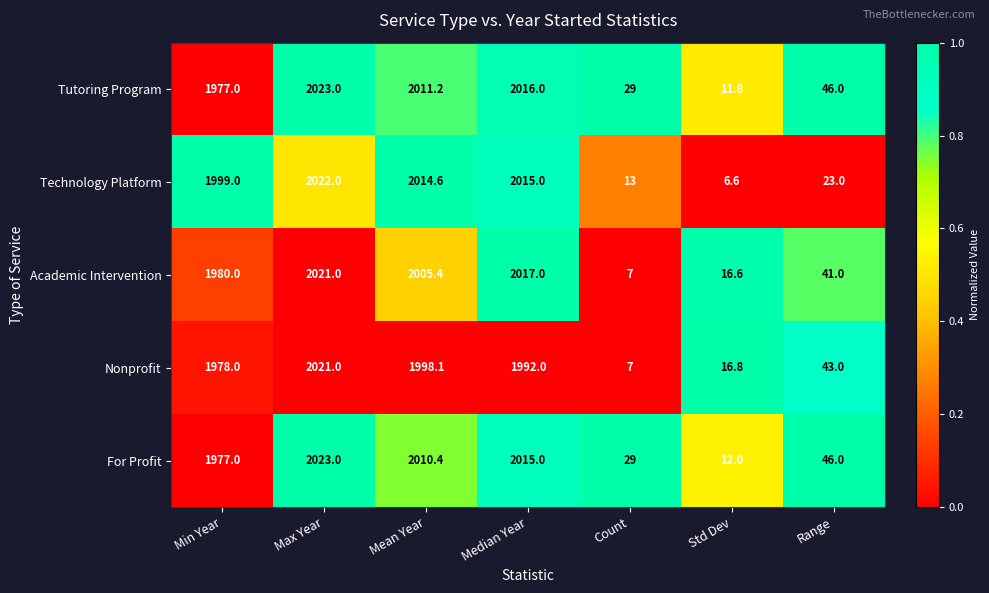

Which series has the largest range (max minus min)?

Technology Platform